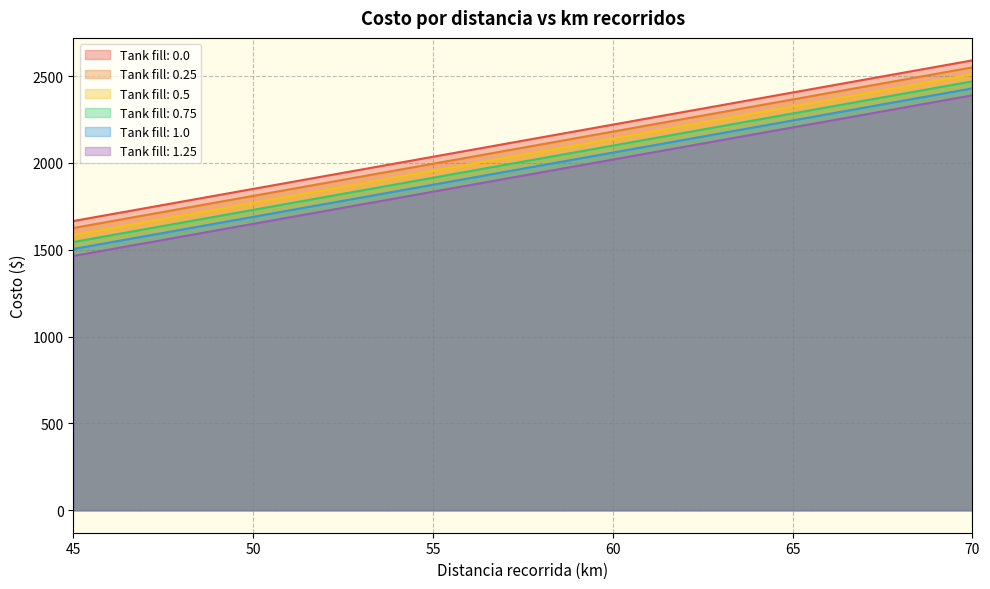

Is it true that 1.0 equals 1504.0 at 45?

True